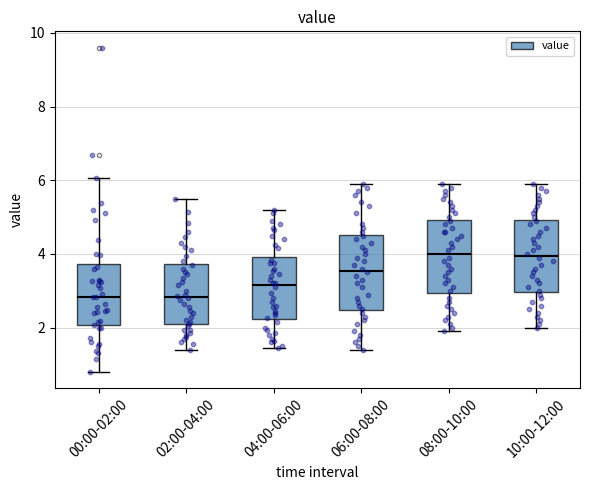

Reading left to right, transcribe this box plot: for each box, give where its median line is, the range the box spans, and where its two whiskers end, as read against the y-axis. The values are not printed on the chart, so give them approximately, as read against the axis.

00:00-02:00: median 2.8, box 2.0 to 3.8, whiskers 0.8 to 6.0
02:00-04:00: median 2.8, box 2.0 to 3.8, whiskers 1.4 to 5.6
04:00-06:00: median 3.2, box 2.2 to 4.0, whiskers 1.4 to 5.2
06:00-08:00: median 3.6, box 2.4 to 4.6, whiskers 1.4 to 6.0
08:00-10:00: median 4.0, box 3.0 to 5.0, whiskers 2.0 to 6.0
10:00-12:00: median 4.0, box 3.0 to 5.0, whiskers 2.0 to 6.0